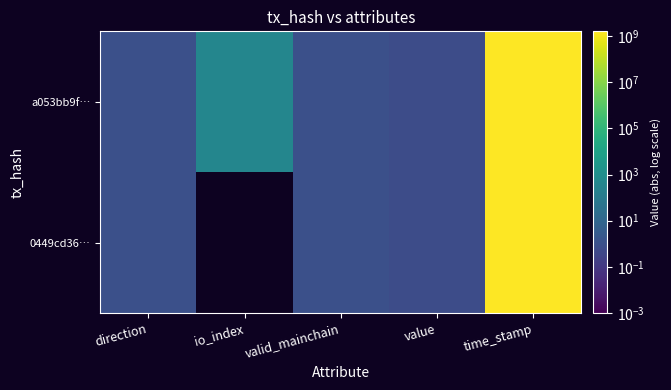

Rank the series at valid_mainchain from highest to lowest value.

a053bb9f…, 0449cd36…